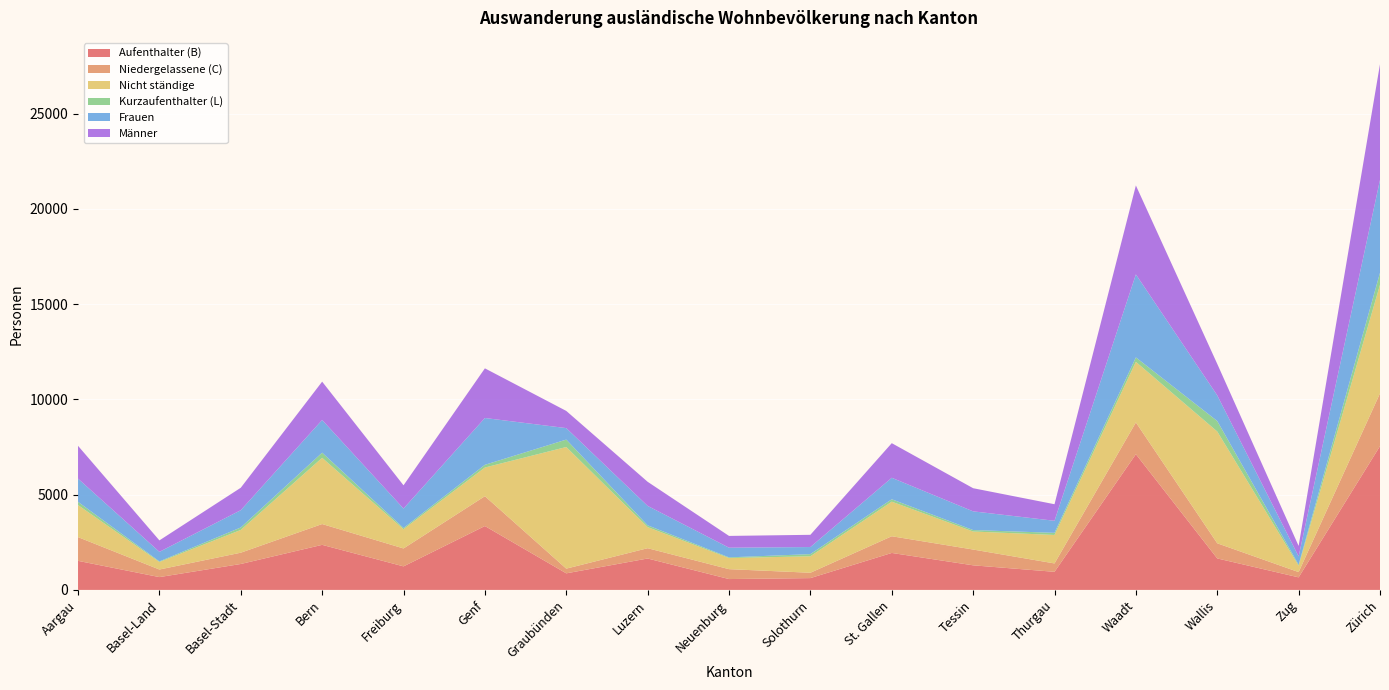

Reading left to right, transcribe all the data shown in this chart.

Aufenthalter (B): 1526	673	1361	2366	1236	3354	870	1649	570	620	1941	1291	950	7126	1653	659	7550
Niedergelassene (C): 1246	398	593	1093	941	1567	247	541	520	281	877	829	440	1669	795	277	2770
Nicht ständige: 1683	394	1194	3477	1010	1505	6386	1107	583	865	1815	946	1495	3179	5869	337	5700
Kurzaufenthalter (L): 169	32	131	270	64	143	389	95	36	113	127	77	112	234	551	50	632
Frauen: 1219	502	907	1717	1021	2457	604	1019	508	372	1128	982	633	4358	1347	436	4875
Männer: 1722	601	1178	2012	1220	2607	902	1266	618	642	1817	1215	869	4671	1652	550	6077